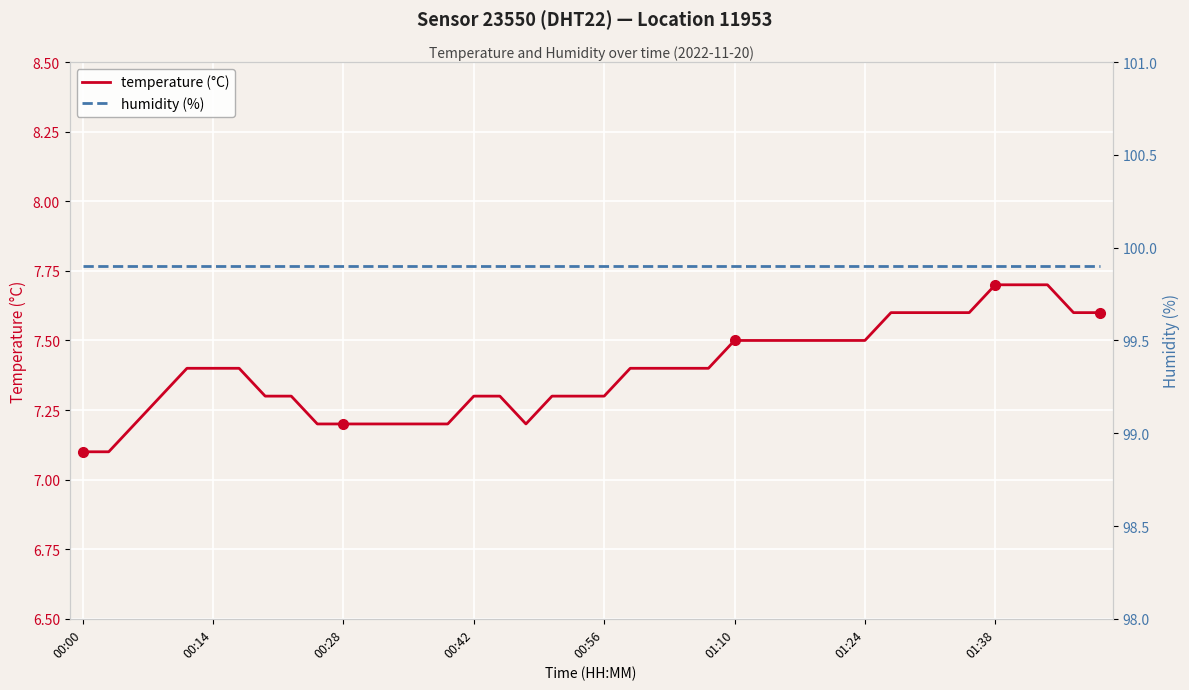

What is the value of the humidity (%) point at the 20th from the left?

99.9